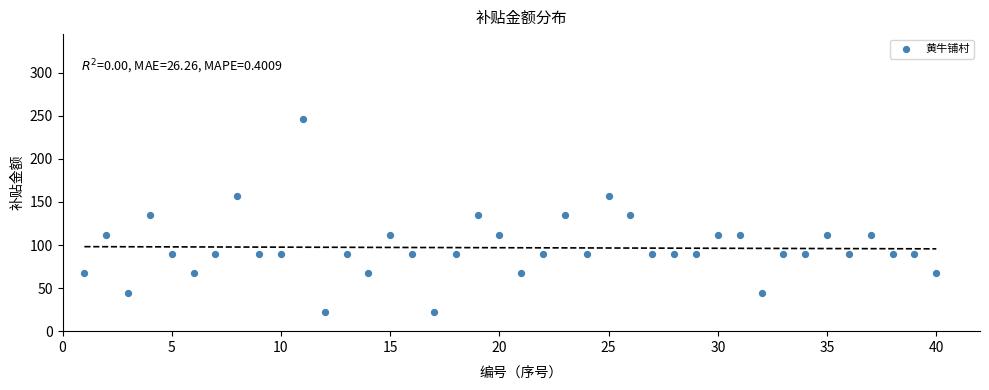

What is the range of Y values (max minus min)?

224.0